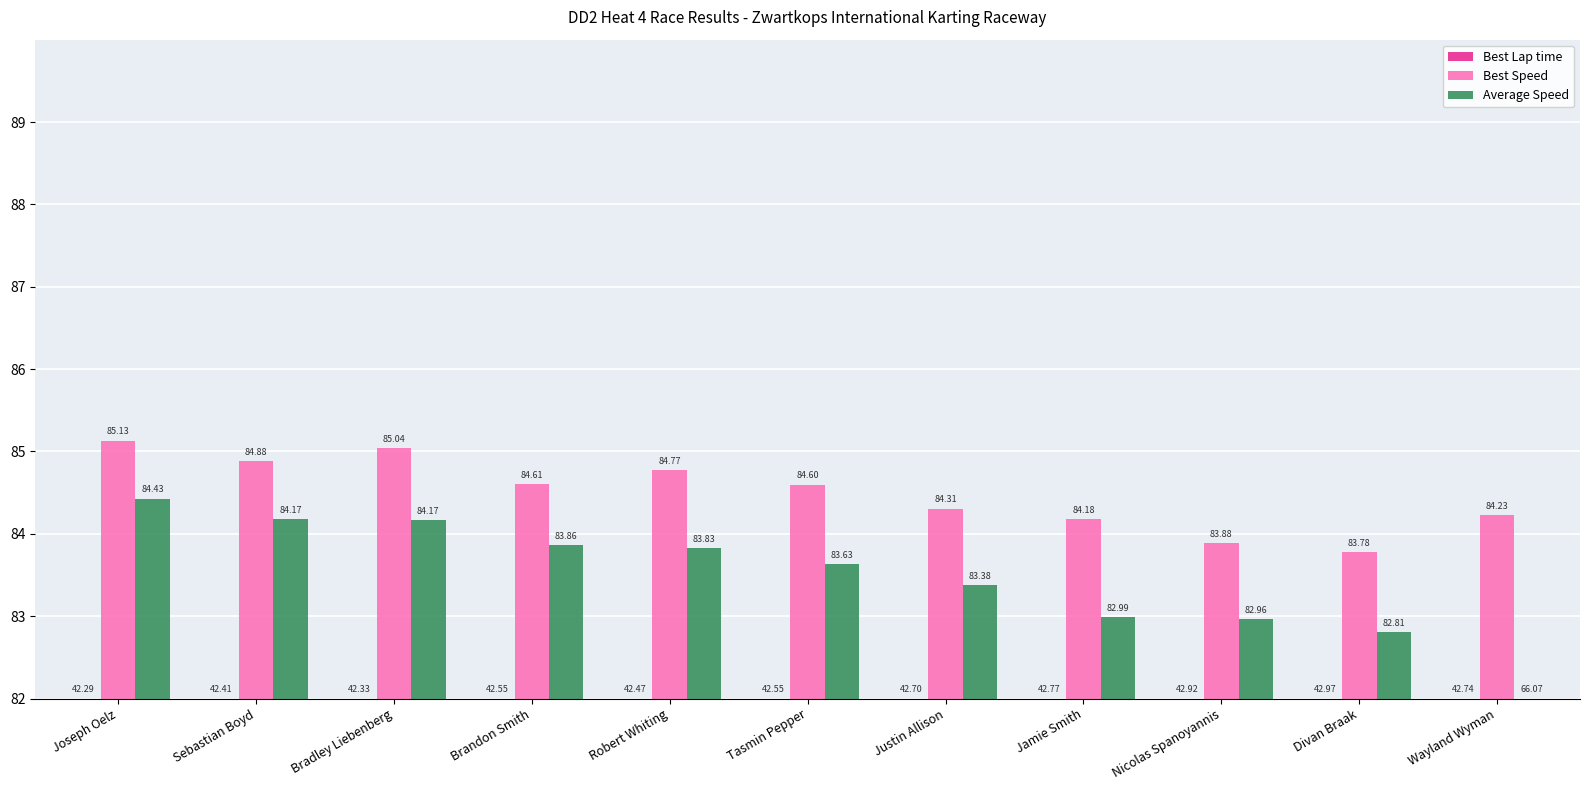

Does the chart contain stacked bars?

No